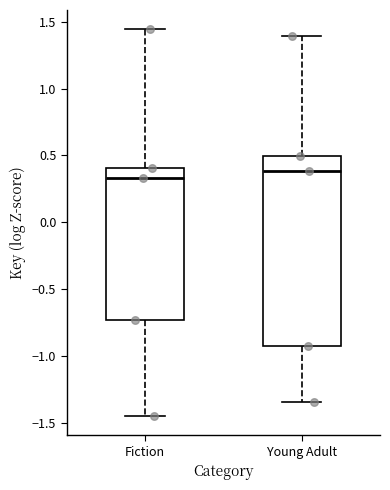

Reading left to right, transcribe this box plot: for each box, give where its median line is, the range the box spans, and where its two whiskers end, as read against the y-axis. The values are not printed on the chart, so give them approximately, as read against the axis.

Fiction: median 0.35, box -0.75 to 0.40, whiskers -1.45 to 1.45
Young Adult: median 0.40, box -0.95 to 0.50, whiskers -1.35 to 1.40